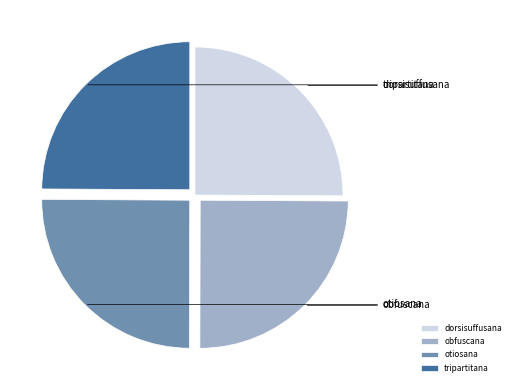

Is there any slice that represents more than half of the pie?

No